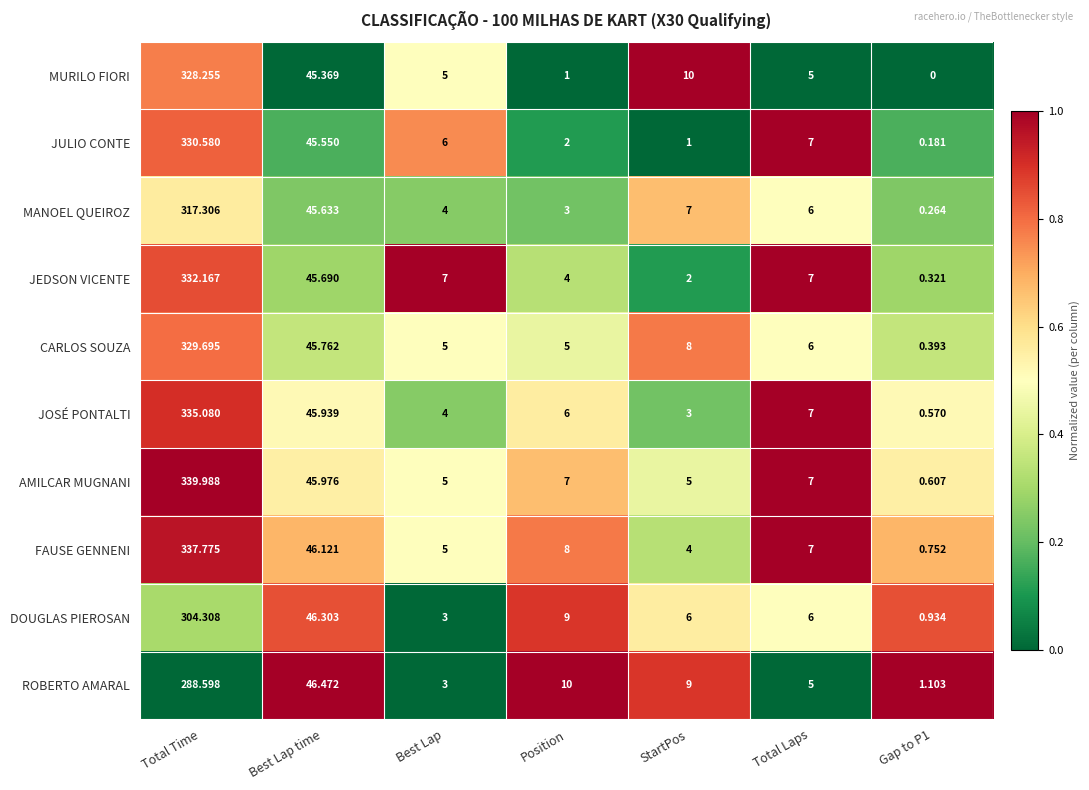

Which label corresponds to the largest value in the chart?

Total Time